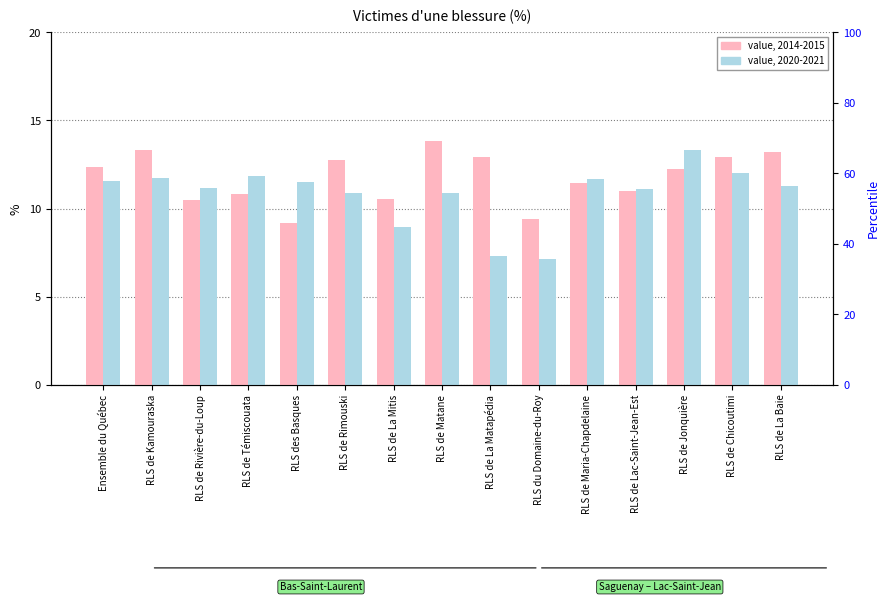

Reading left to right, transcribe all the data shown in this chart.

2014-2015 (%): Ensemble du Québec=12.4	RLS de Kamouraska=13.3	RLS de Rivière-du-Loup=10.5	RLS de Témiscouata=10.8	RLS des Basques=9.2	RLS de Rimouski=12.7	RLS de La Mitis=10.6	RLS de Matane=13.9	RLS de La Matapédia=12.9	RLS du Domaine-du-Roy=9.4	RLS de Maria-Chapdelaine=11.4	RLS de Lac-Saint-Jean-Est=11.0	RLS de Jonquière=12.3	RLS de Chicoutimi=12.9	RLS de La Baie=13.2
2020-2021 (%): Ensemble du Québec=11.6	RLS de Kamouraska=11.7	RLS de Rivière-du-Loup=11.2	RLS de Témiscouata=11.8	RLS des Basques=11.5	RLS de Rimouski=10.9	RLS de La Mitis=9.0	RLS de Matane=10.9	RLS de La Matapédia=7.3	RLS du Domaine-du-Roy=7.1	RLS de Maria-Chapdelaine=11.7	RLS de Lac-Saint-Jean-Est=11.1	RLS de Jonquière=13.3	RLS de Chicoutimi=12.0	RLS de La Baie=11.3